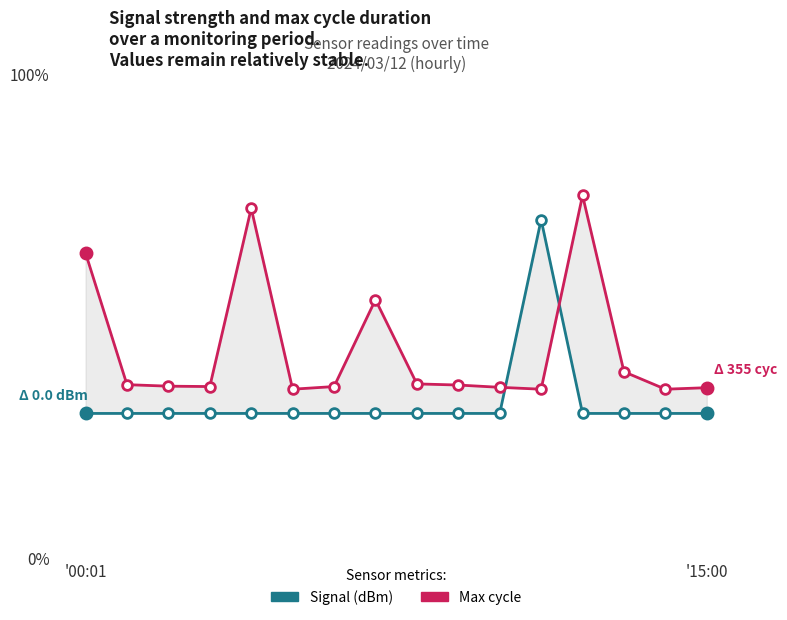

List the series in order of their peak value, highest first.

Max cycle, Signal (dBm)